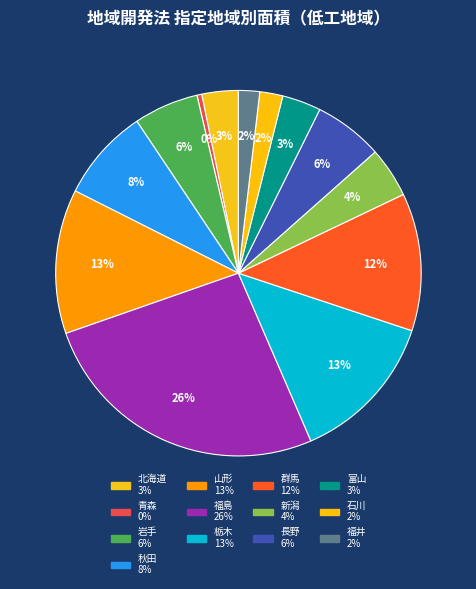

What portion of the pie excludes 群馬?

87.8%